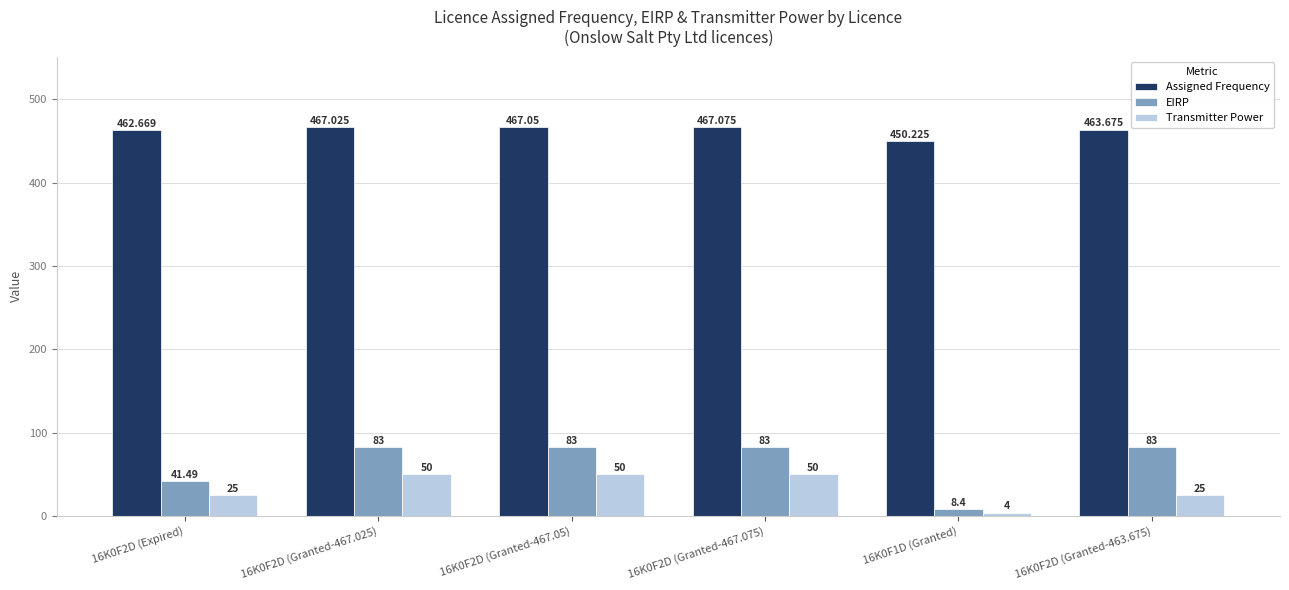

What is the approximate value of Transmitter Power at 16K0F2D (Granted-467.075)?

50.0